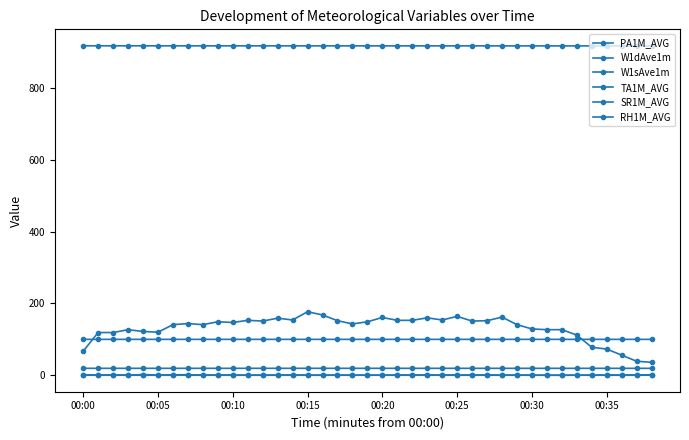

What is the average value of the W1dAve1m series?

131.5